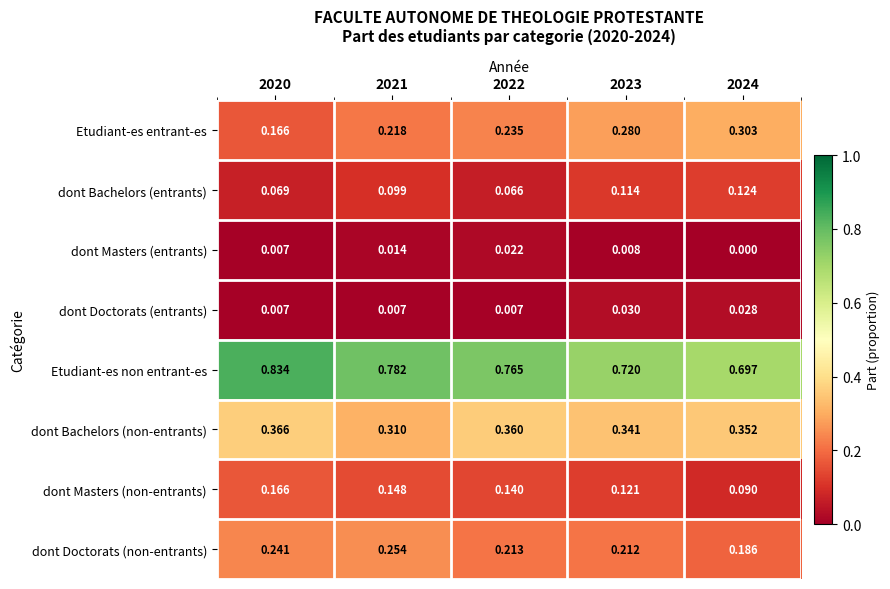

Between 2022 and 2023, which series saw the biggest shift?

dont Bachelors (entrants)